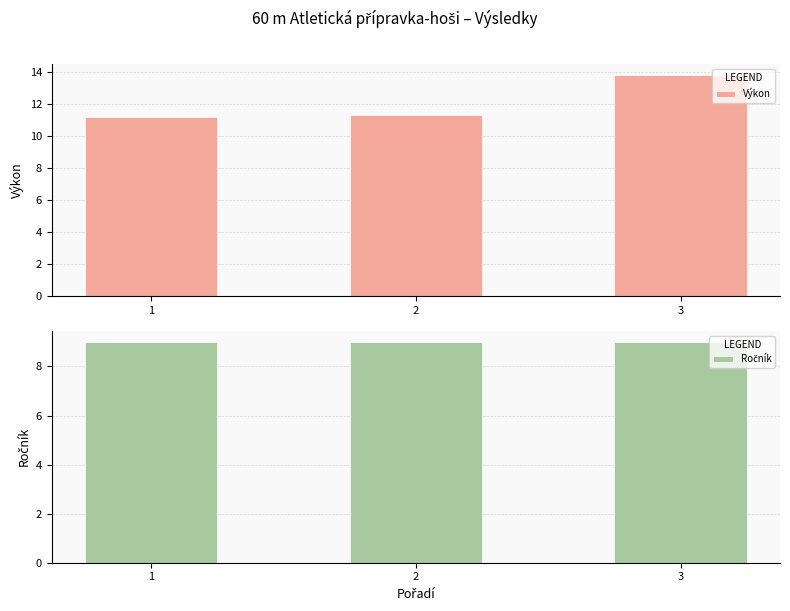

Is it true that Výkon equals 11.3 at 2?

True